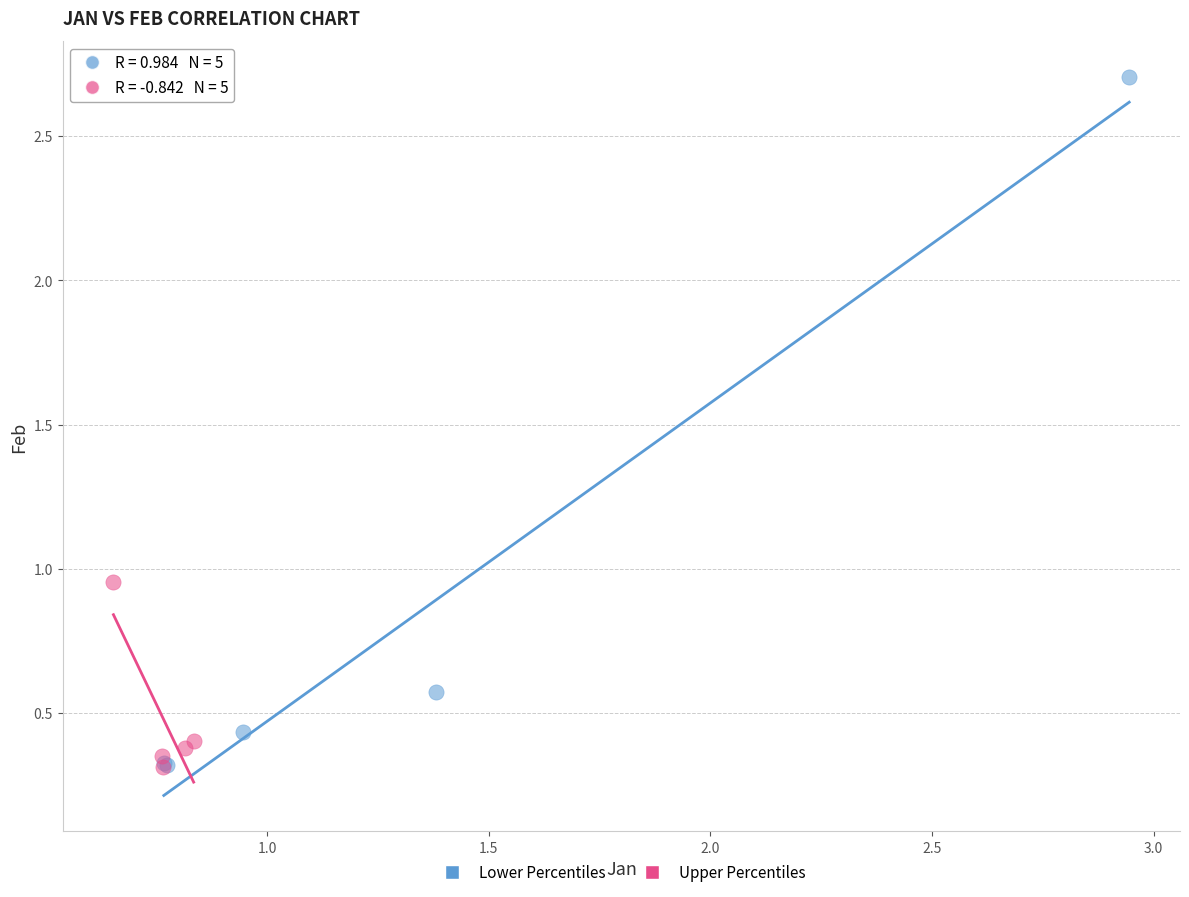

Which series contains the highest Y value?

Lower Percentiles